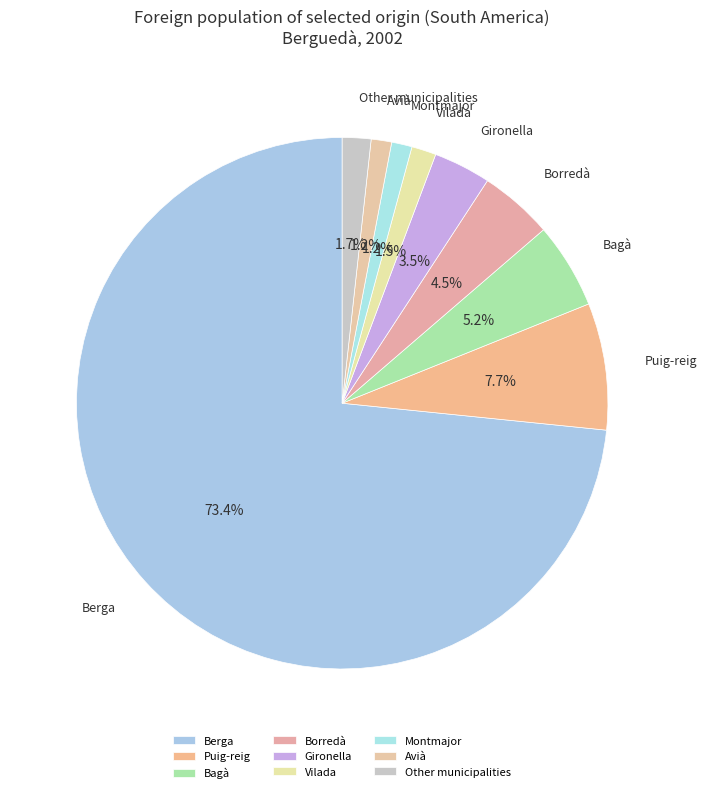

Which category has the biggest portion of the pie?

Berga